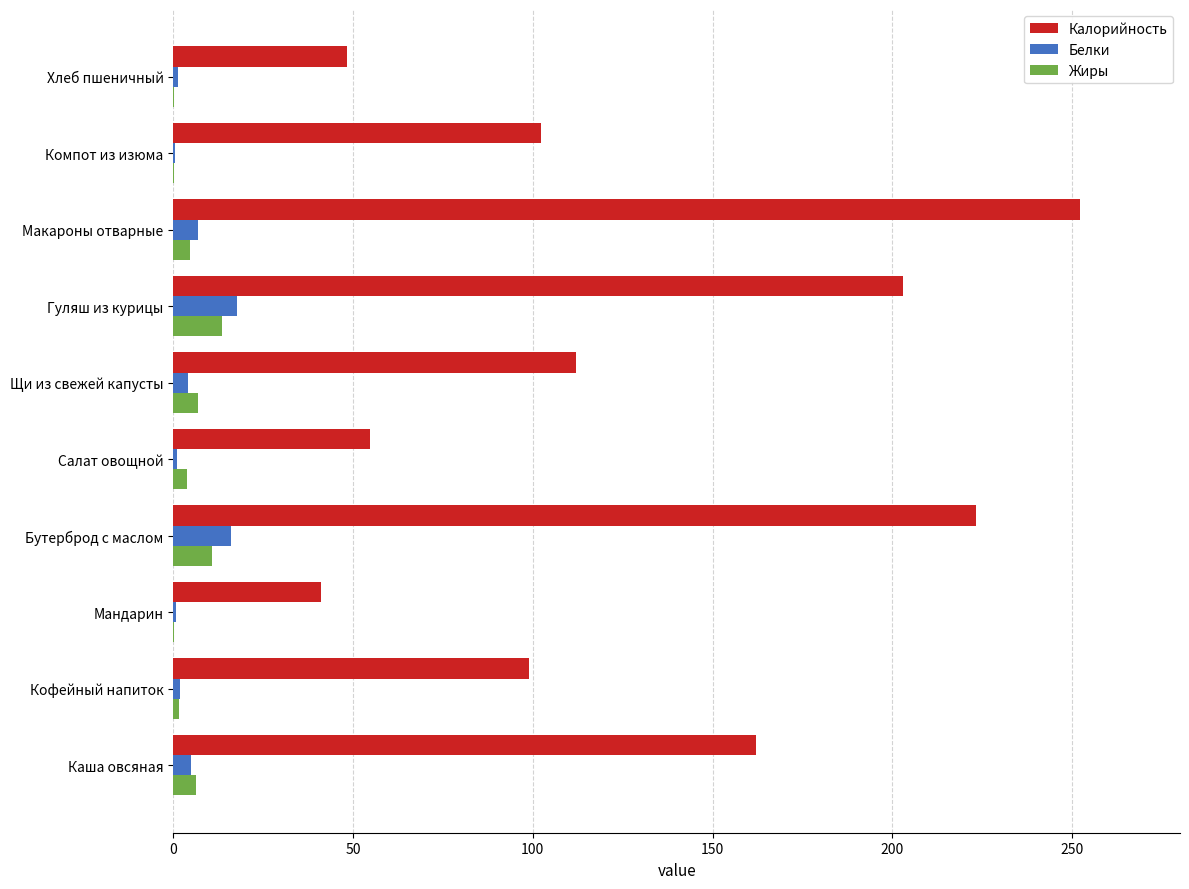

Which series has the largest total across all categories?

Калорийность